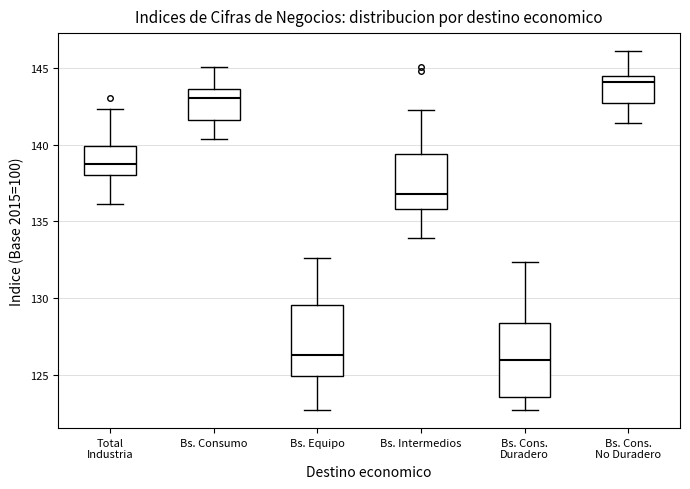

Reading left to right, transcribe this box plot: for each box, give where its median line is, the range the box spans, and where its two whiskers end, as read against the y-axis. The values are not printed on the chart, so give them approximately, as read against the axis.

Total Industria: median 139.0, box 138.0 to 140.0, whiskers 136.0 to 142.5
Bs. Consumo: median 143.0, box 141.5 to 143.5, whiskers 140.5 to 145.0
Bs. Equipo: median 126.5, box 125.0 to 129.5, whiskers 122.5 to 132.5
Bs. Intermedios: median 137.0, box 136.0 to 139.5, whiskers 134.0 to 142.0
Bs. Cons. Duradero: median 126.0, box 123.5 to 128.5, whiskers 122.5 to 132.5
Bs. Cons. No Duradero: median 144.0, box 142.5 to 144.5, whiskers 141.5 to 146.0